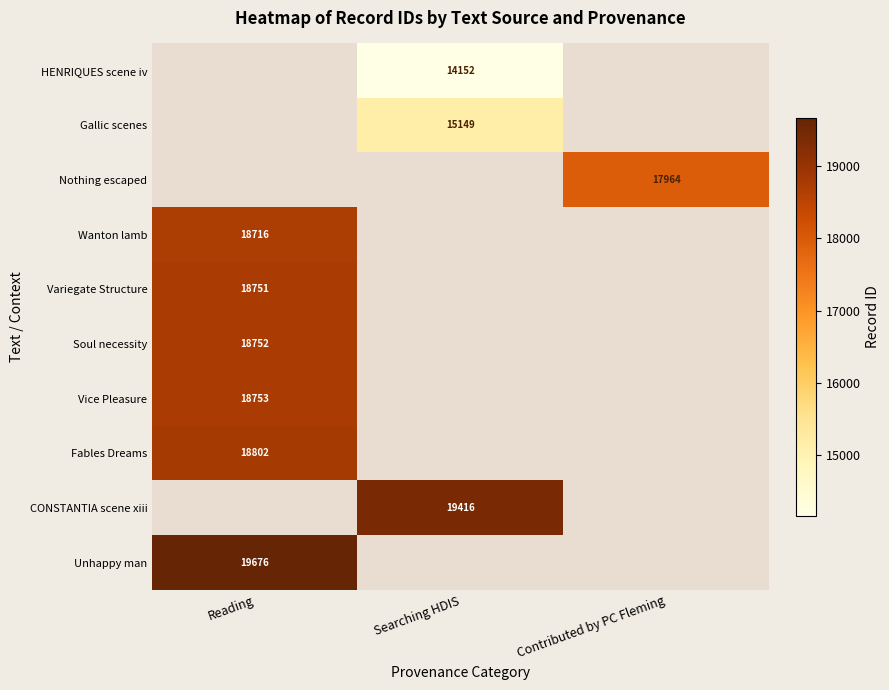

The value of Nothing escaped at Contributed by PC Fleming is 17964. True or false?

True